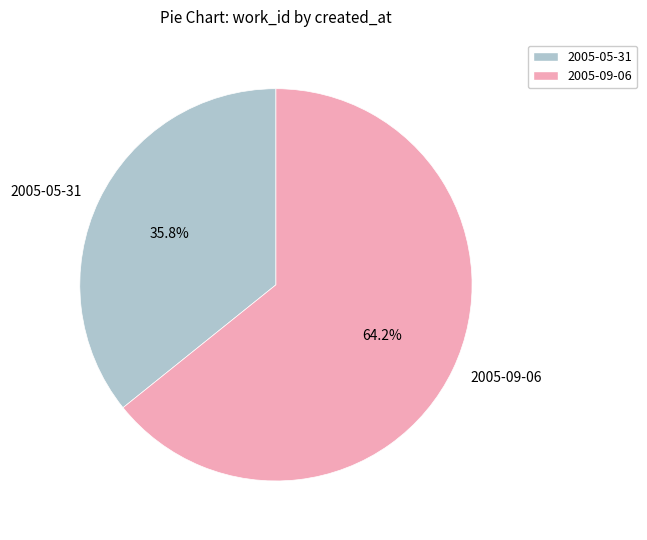

Rank the categories by value from lowest to highest.

2005-05-31, 2005-09-06